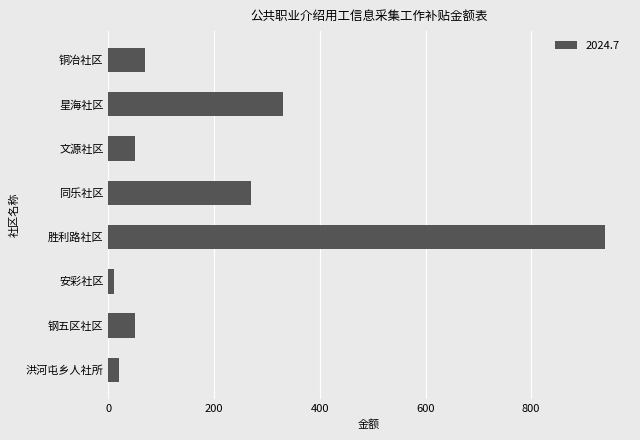

Which category has the highest value across all series?

胜利路社区